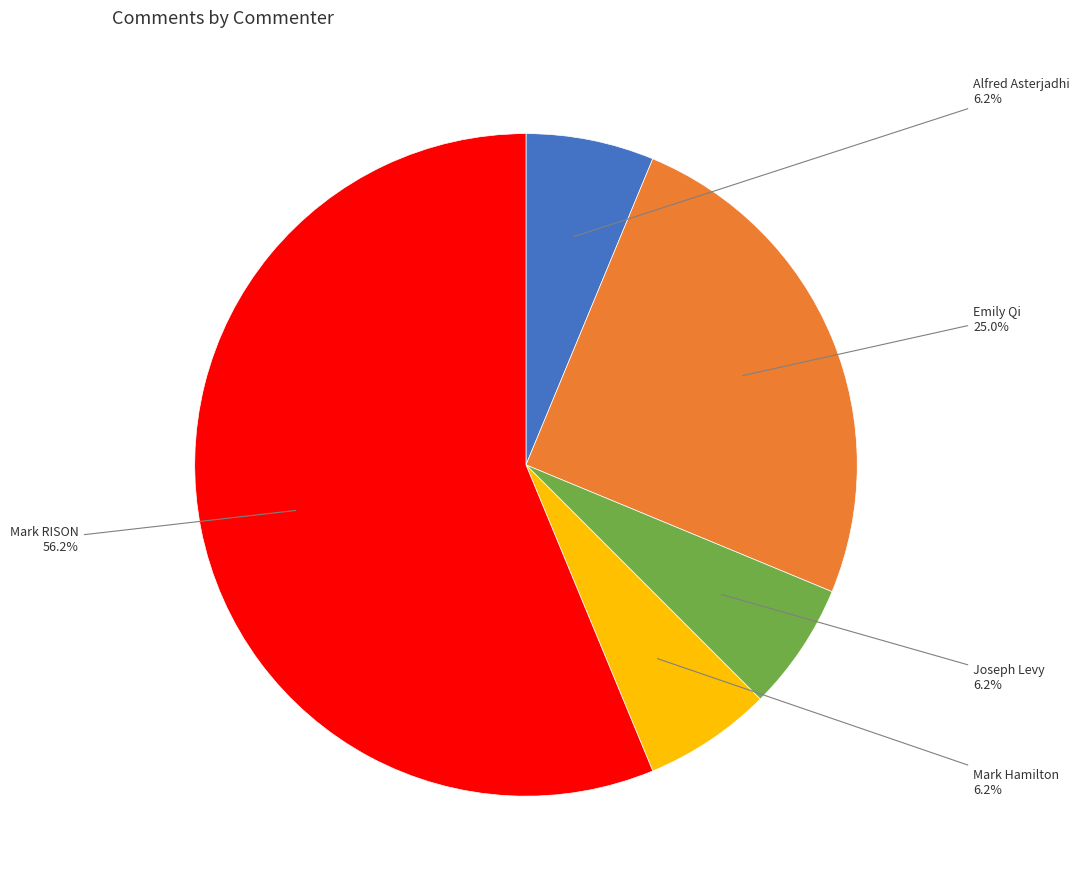

What is the largest slice in the pie chart?

Mark RISON